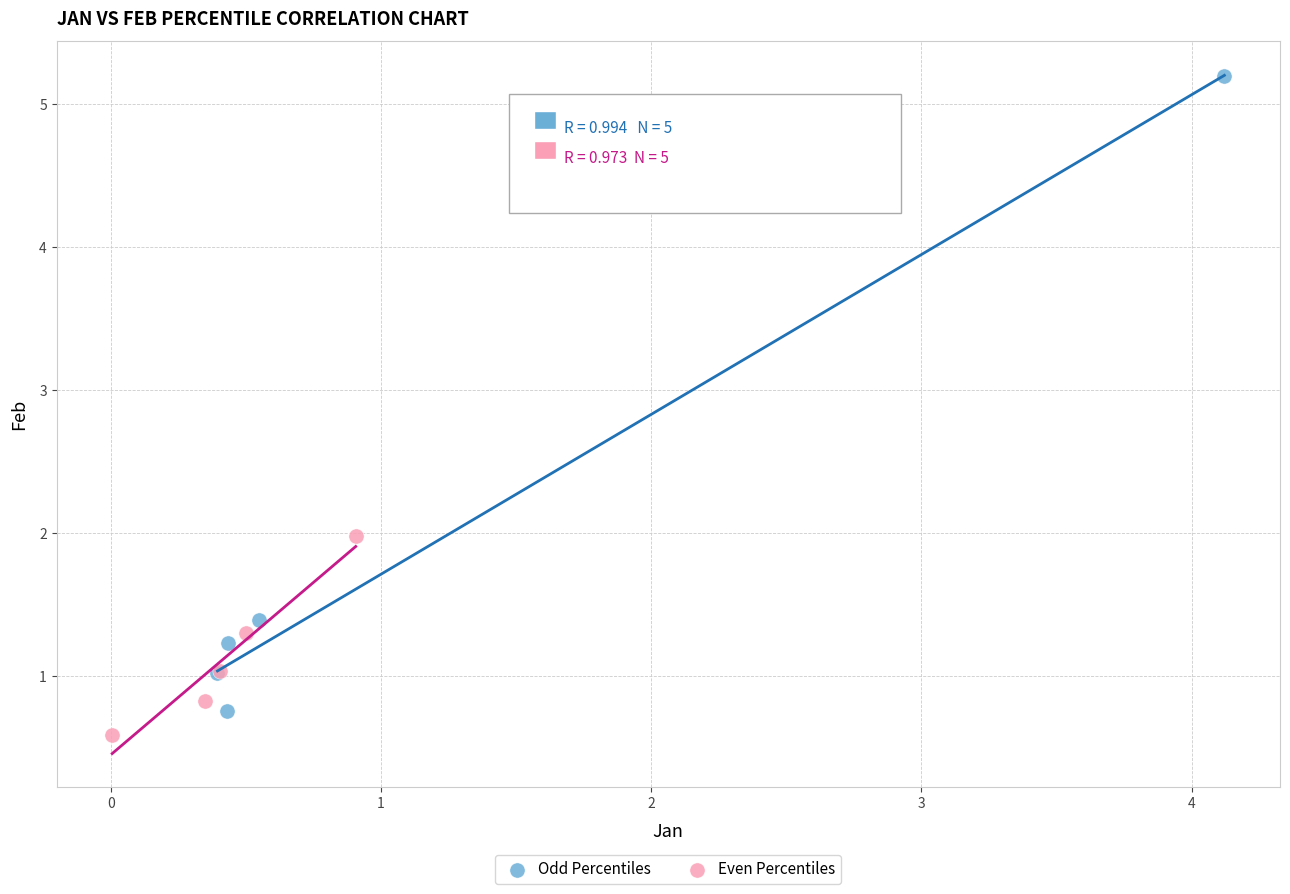

Which series reaches the maximum Y coordinate?

Odd Percentiles